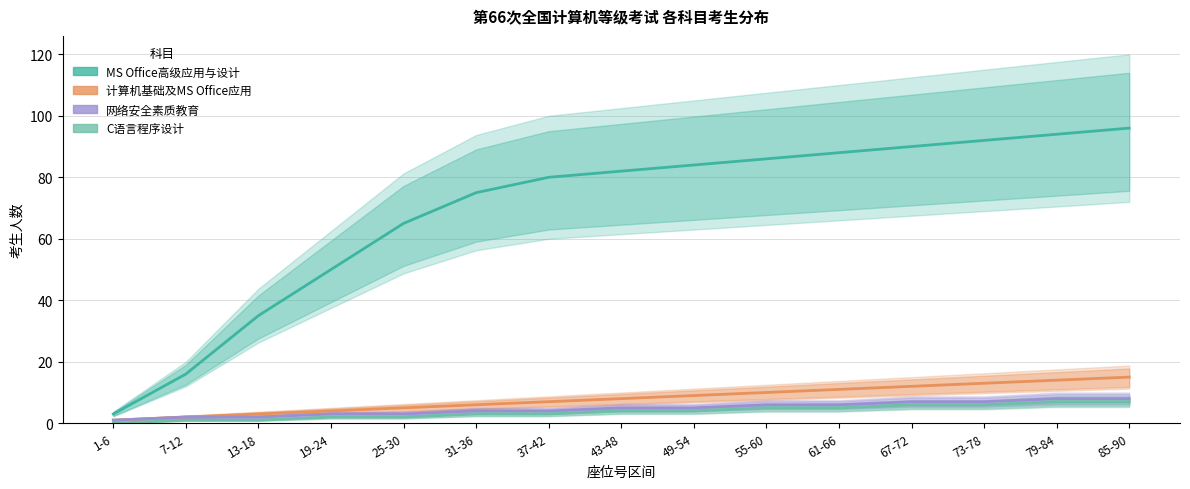

Which category has the highest value across all series?

85-90